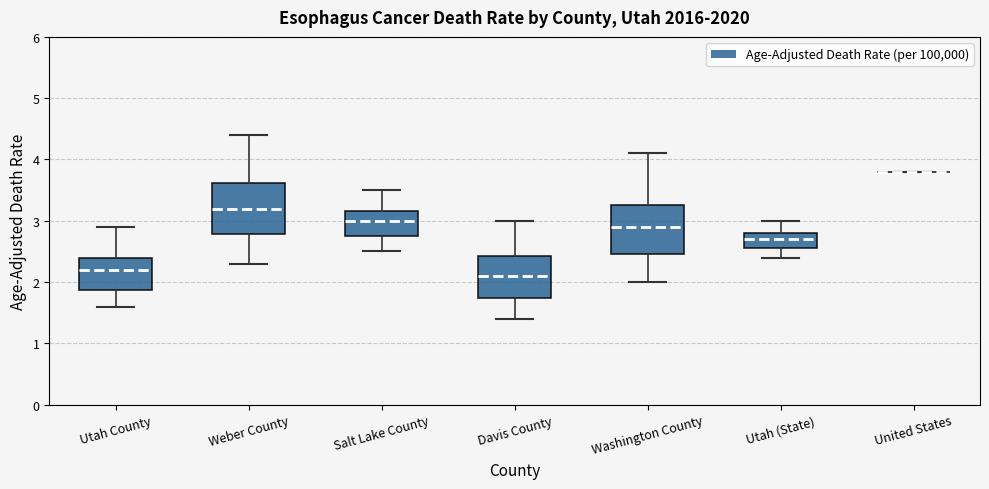

Reading left to right, transcribe this box plot: for each box, give where its median line is, the range the box spans, and where its two whiskers end, as read against the y-axis. The values are not printed on the chart, so give them approximately, as read against the axis.

Utah County: median 2.2, box 1.9 to 2.4, whiskers 1.6 to 2.9
Weber County: median 3.2, box 2.8 to 3.6, whiskers 2.3 to 4.4
Salt Lake County: median 3.0, box 2.8 to 3.2, whiskers 2.5 to 3.5
Davis County: median 2.1, box 1.7 to 2.4, whiskers 1.4 to 3.0
Washington County: median 2.9, box 2.5 to 3.3, whiskers 2.0 to 4.1
Utah (State): median 2.7, box 2.6 to 2.8, whiskers 2.4 to 3.0
United States: box collapsed to a line at 3.8, whiskers 3.8 to 3.8